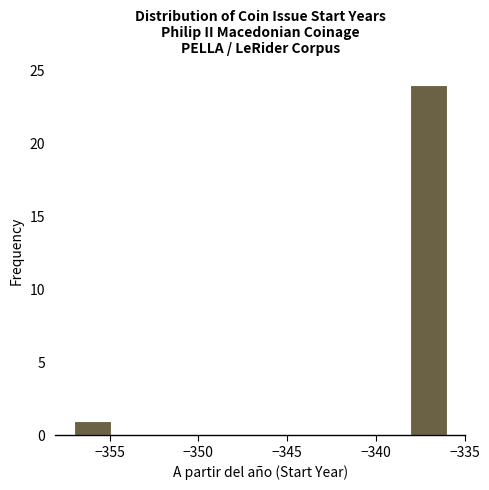

What is the height of the bar covering -357.0 to -354.9 on the x-axis? Neither the bar edges nor the heights are printed on the chart, so give them approximately, as read against the axes.

1